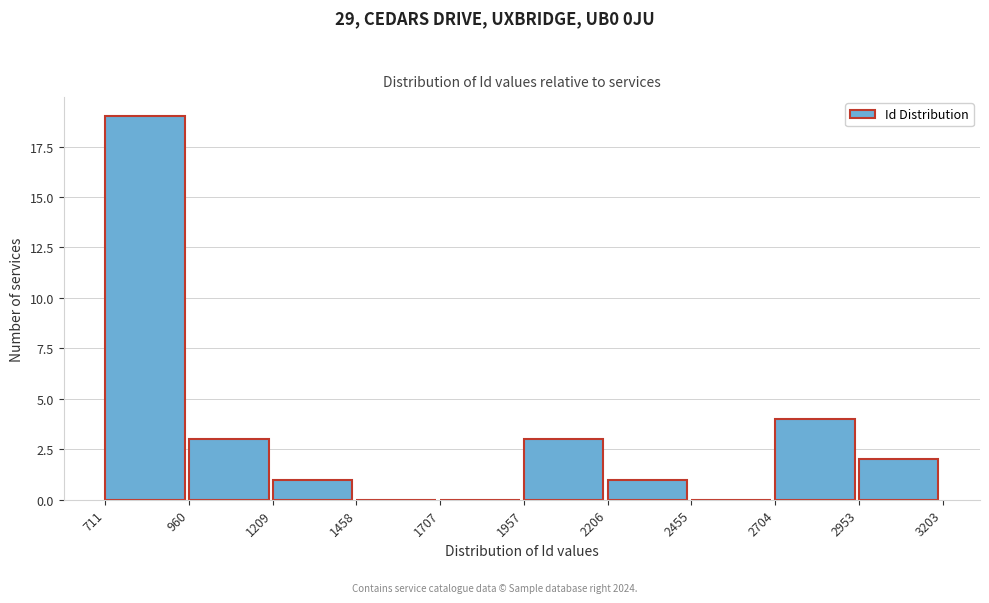

How tall is the bar that spans 1957 to 2206 on the x-axis? The values are not printed on the chart, so give them approximately, as read against the axis.

3